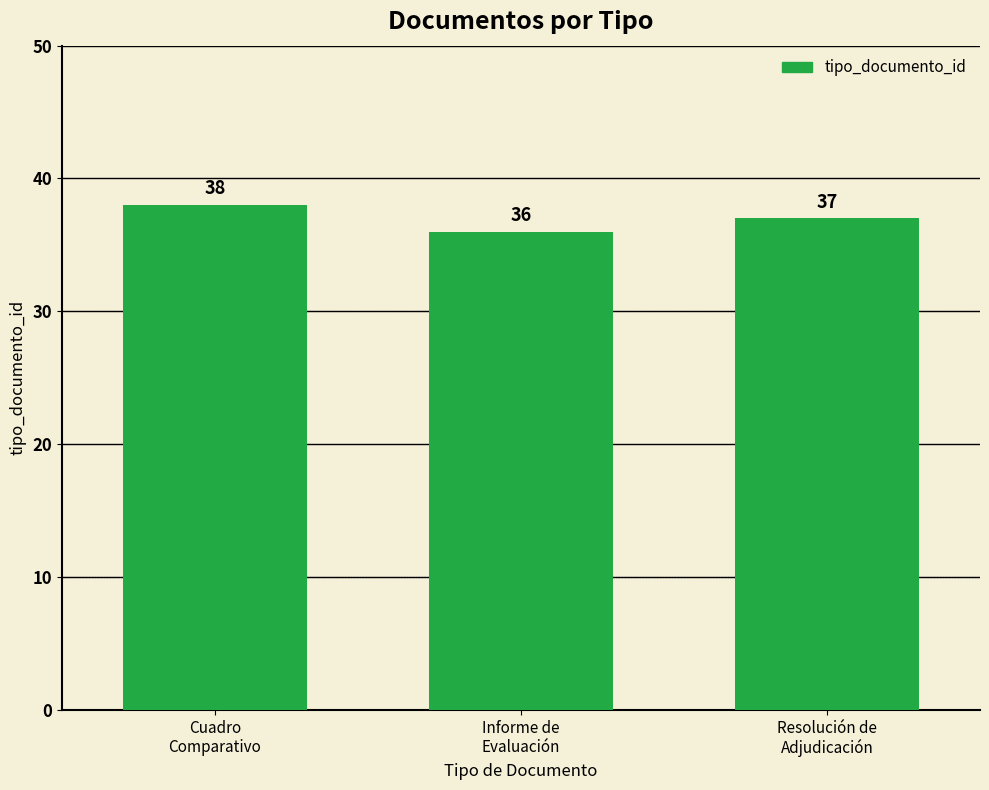

The value at Informe de
Evaluación is 36. True or false?

True